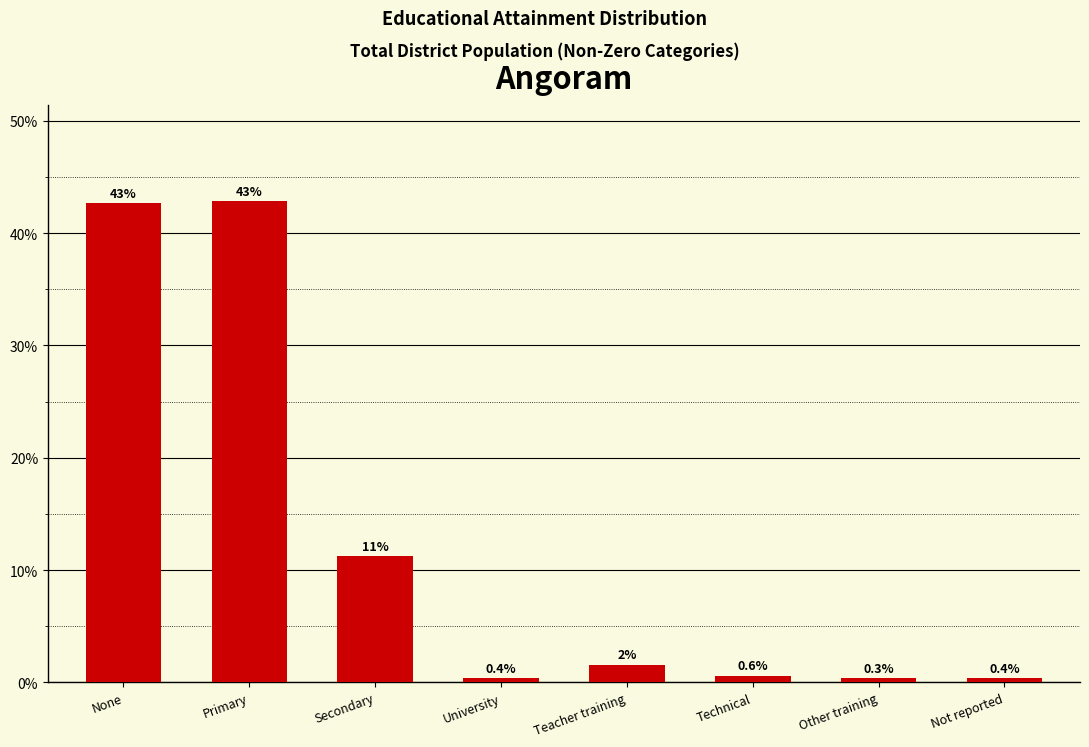

Is it true that the value at Technical is 0.6?

True